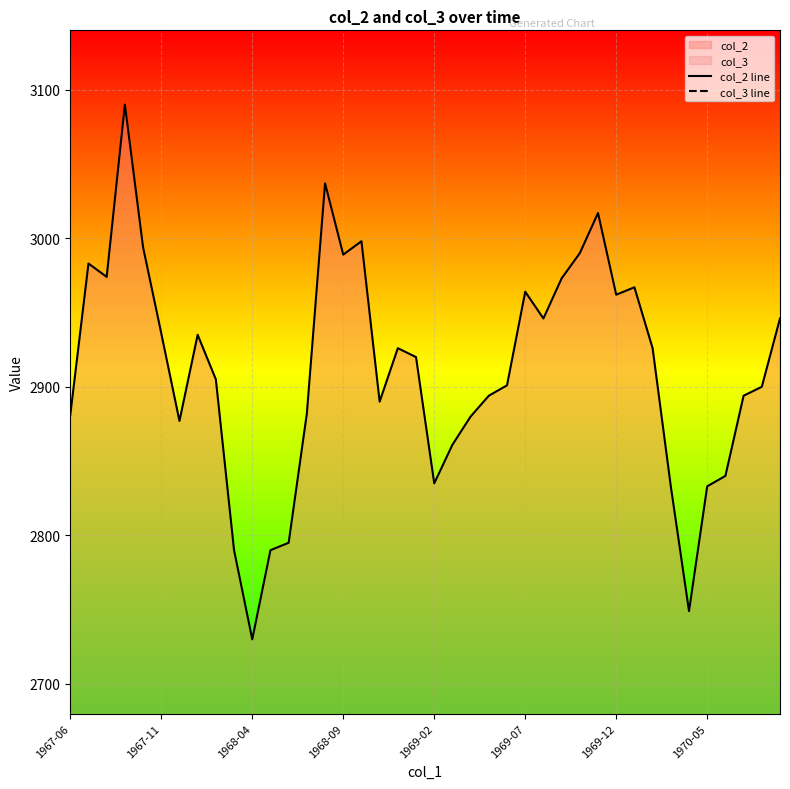

What is the highest value of the col_2 line series?

3090